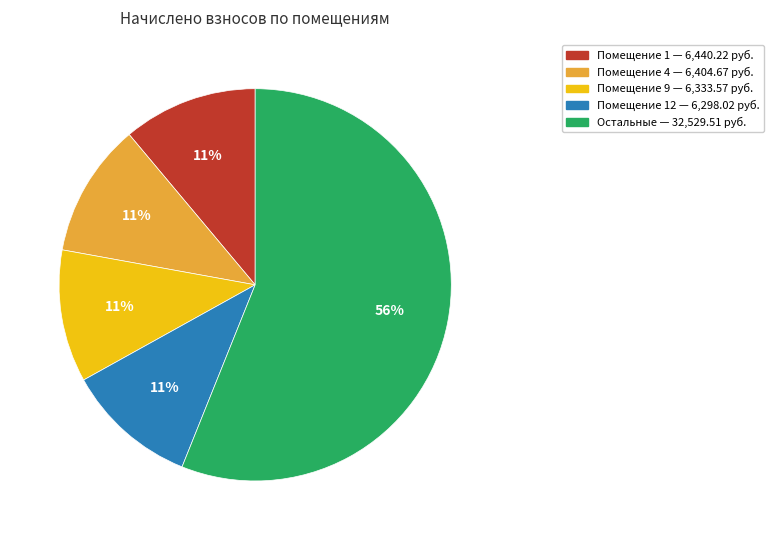

To the nearest percent, what is the average slice percentage?

20%